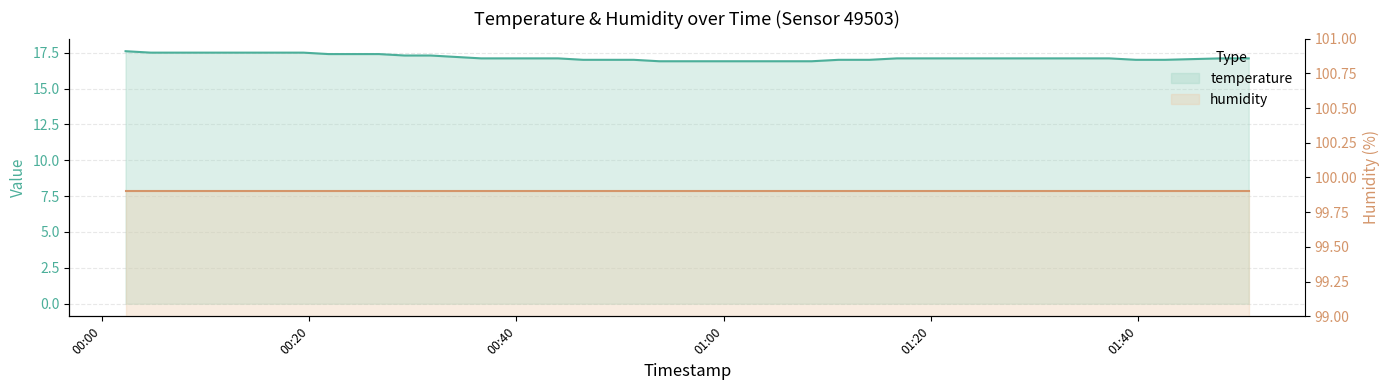

What is the sum of all values?

686.6